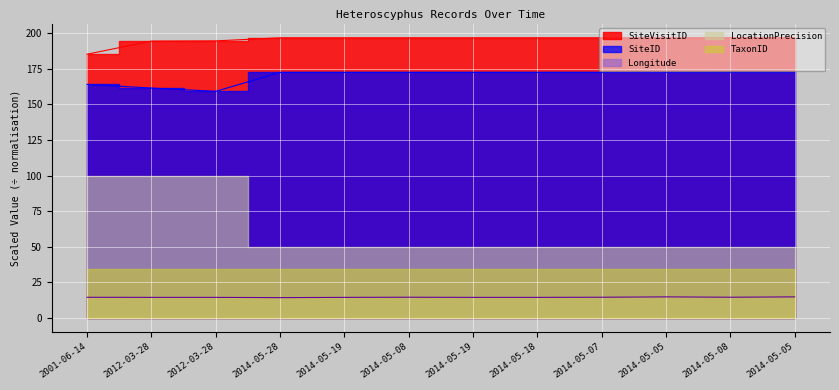

True or false: SiteVisitID has more than 2 points higher than both neighbors.

False